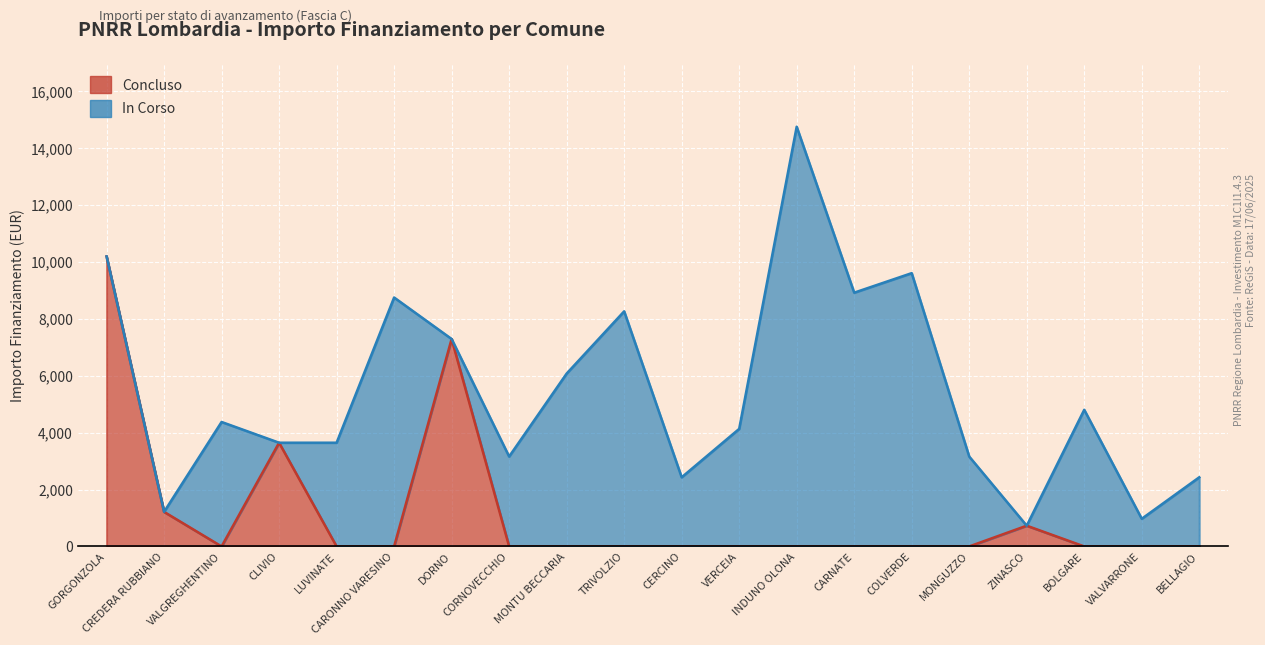

Rank the categories by value from lowest to highest.

VALGREGHENTINO, LUVINATE, CARONNO VARESINO, CORNOVECCHIO, MONTU BECCARIA, TRIVOLZIO, CERCINO, VERCEIA, INDUNO OLONA, CARNATE, COLVERDE, MONGUZZO, BOLGARE, VALVARRONE, BELLAGIO, ZINASCO, CREDERA RUBBIANO, CLIVIO, DORNO, GORGONZOLA